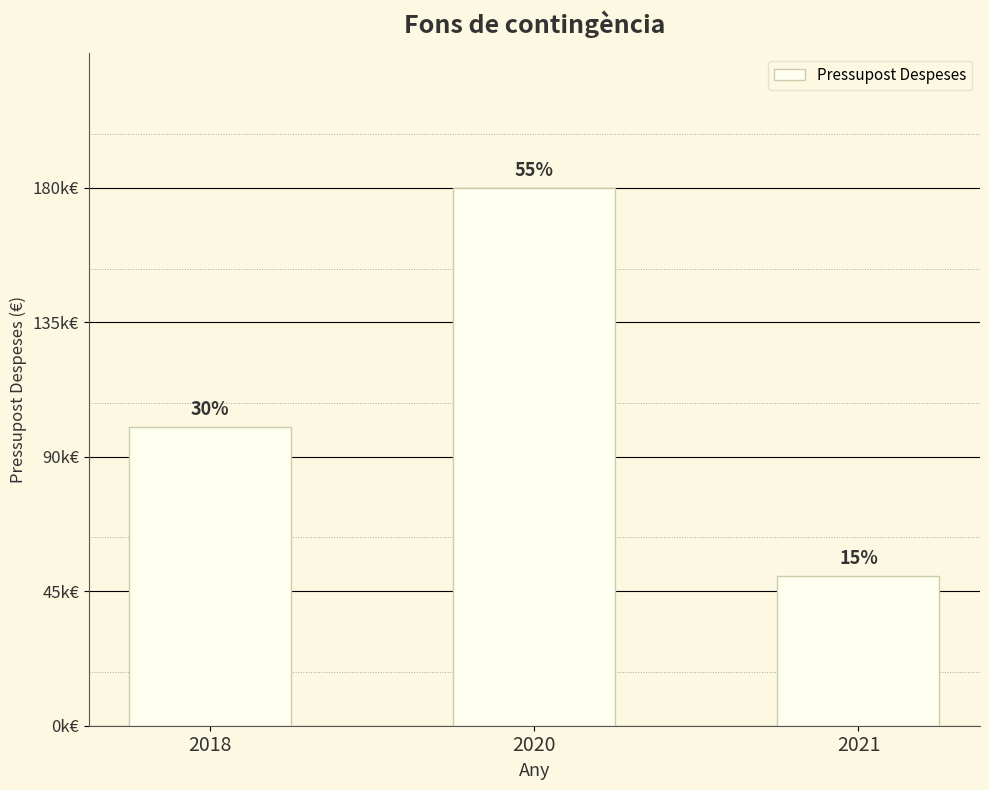

Are the bars horizontal?

No